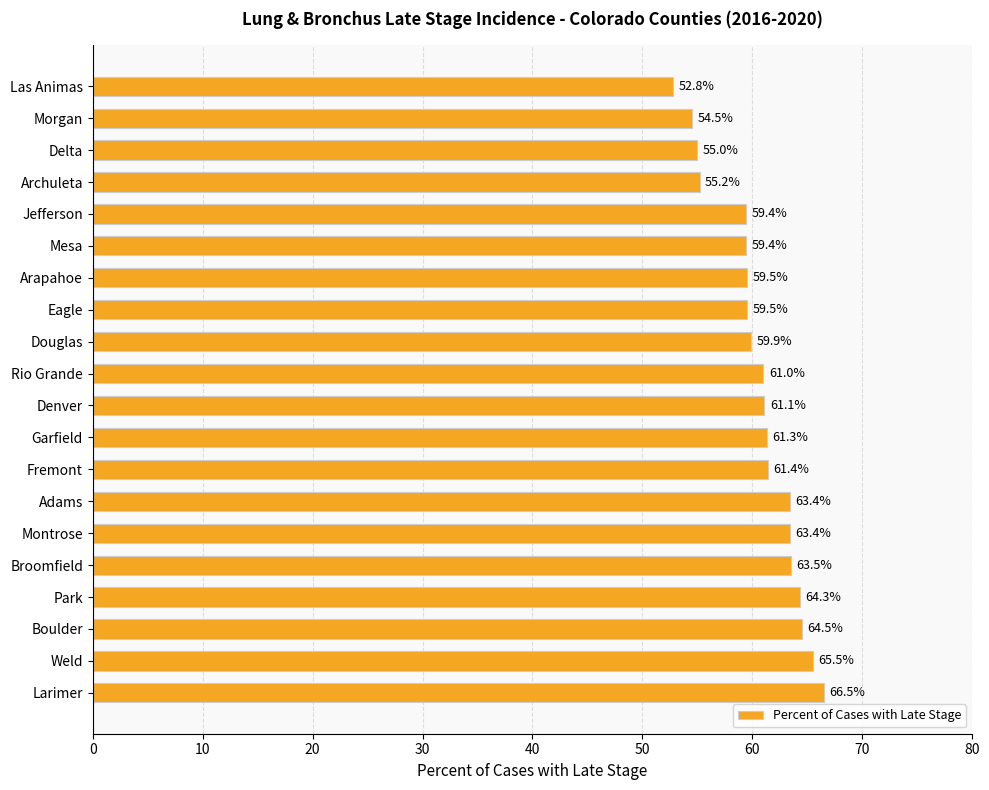

How many values are below 61?

9